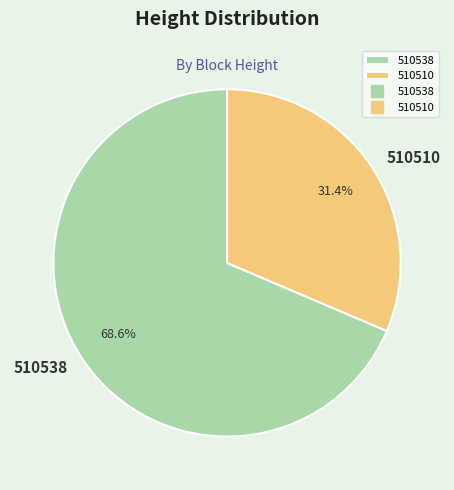

To the nearest percent, what is the difference between the largest and smallest slice percentages?

37%